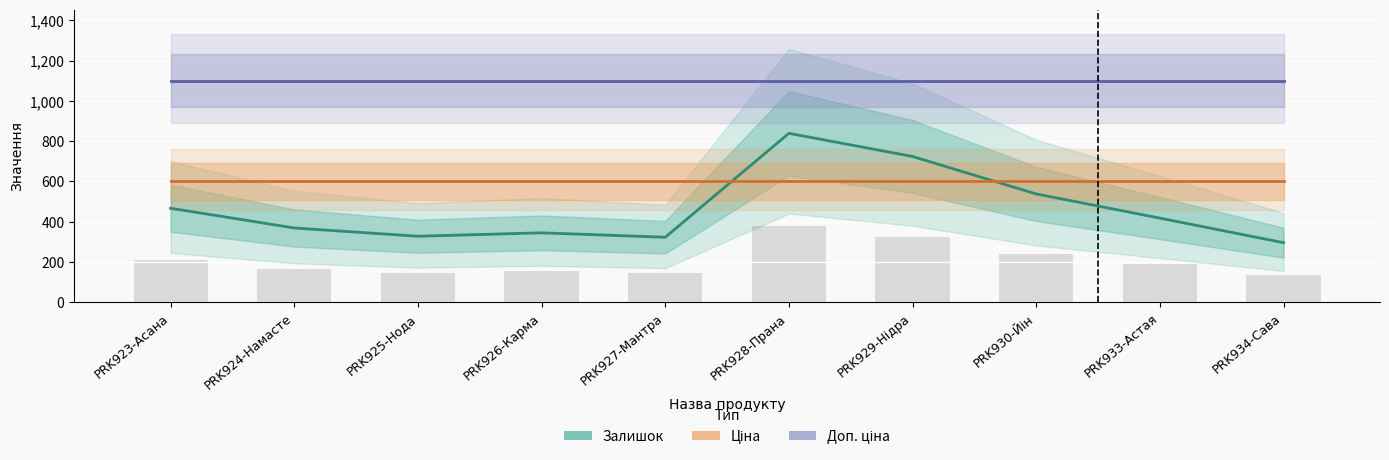

Reading left to right, what are all the values shown in this chart?

Залишок: PRK923-Асана=467.0	PRK924-Намасте=369.0	PRK925-Нода=328.0	PRK926-Карма=345.0	PRK927-Мантра=323.0	PRK928-Прана=839.0	PRK929-Нідра=724.0	PRK930-Йін=538.0	PRK933-Астая=418.0	PRK934-Сава=296.0
Доп. ціна: PRK923-Асана=1100.0	PRK924-Намасте=1100.0	PRK925-Нода=1100.0	PRK926-Карма=1100.0	PRK927-Мантра=1100.0	PRK928-Прана=1100.0	PRK929-Нідра=1100.0	PRK930-Йін=1100.0	PRK933-Астая=1100.0	PRK934-Сава=1100.0
Ціна: PRK923-Асана=599.9	PRK924-Намасте=599.9	PRK925-Нода=599.9	PRK926-Карма=599.9	PRK927-Мантра=599.9	PRK928-Прана=599.9	PRK929-Нідра=599.9	PRK930-Йін=599.9	PRK933-Астая=599.9	PRK934-Сава=599.9